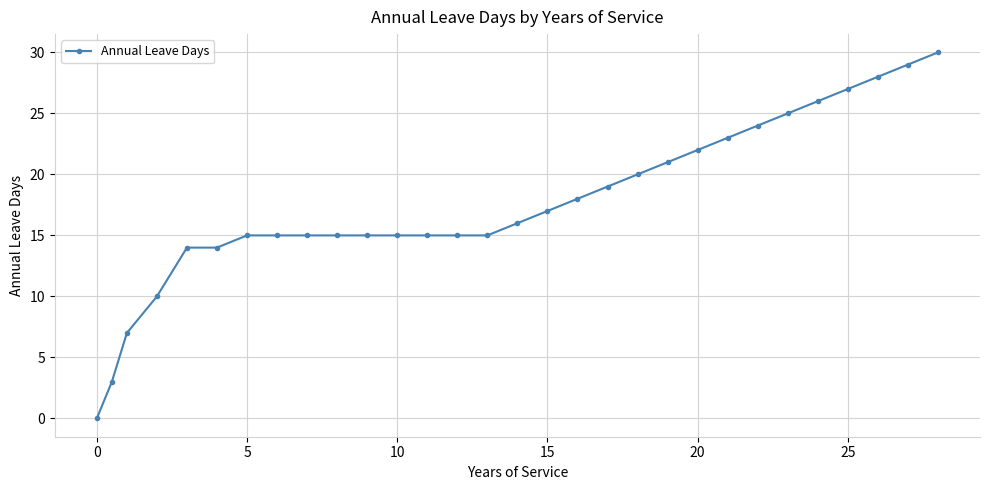

Reading left to right, transcribe all the data shown in this chart.

0	3	7	10	14	14	15	15	15	15	15	15	15	15	15	16	17	18	19	20	21	22	23	24	25	26	27	28	29	30